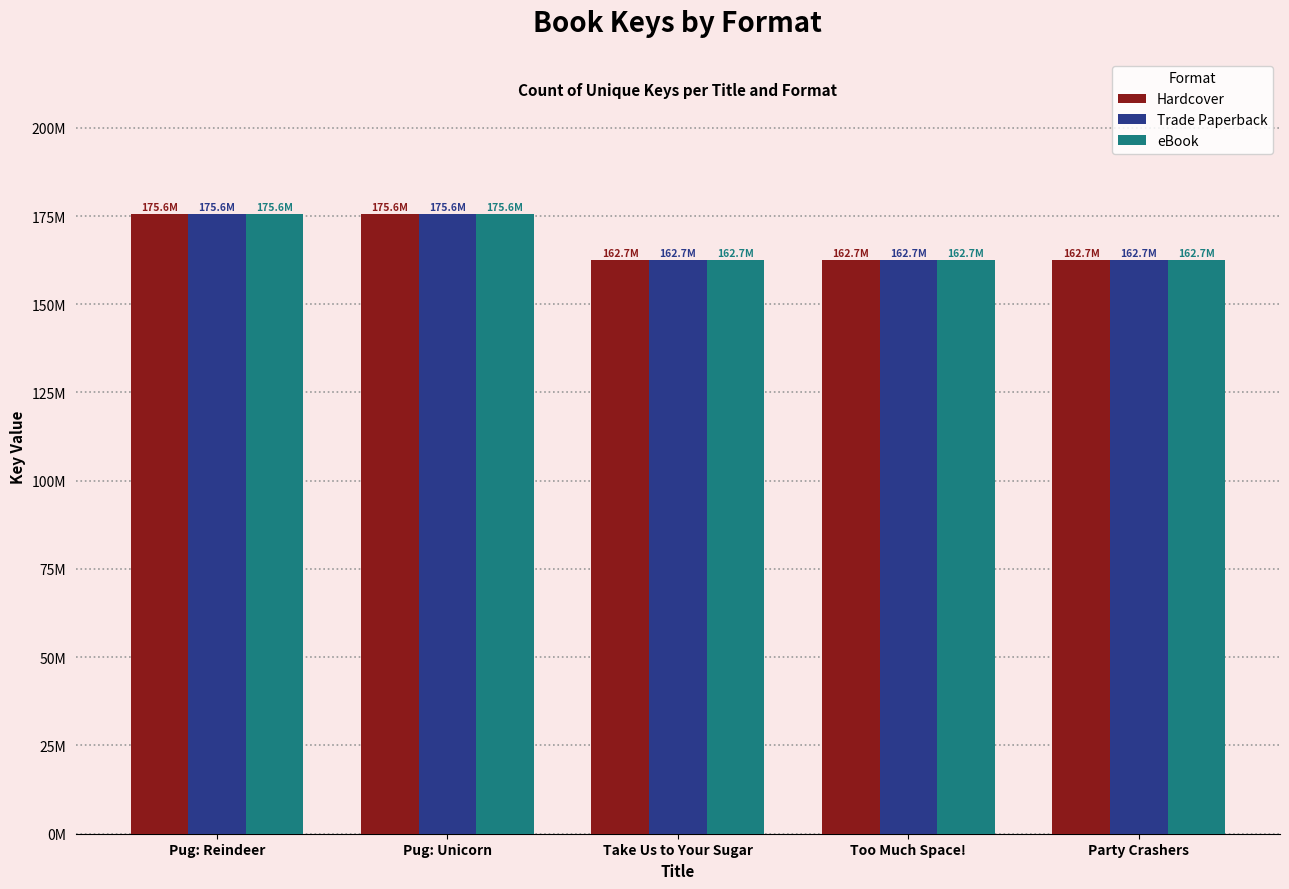

Which has a higher value, Pug: Unicorn or Pug: Reindeer?

Pug: Reindeer